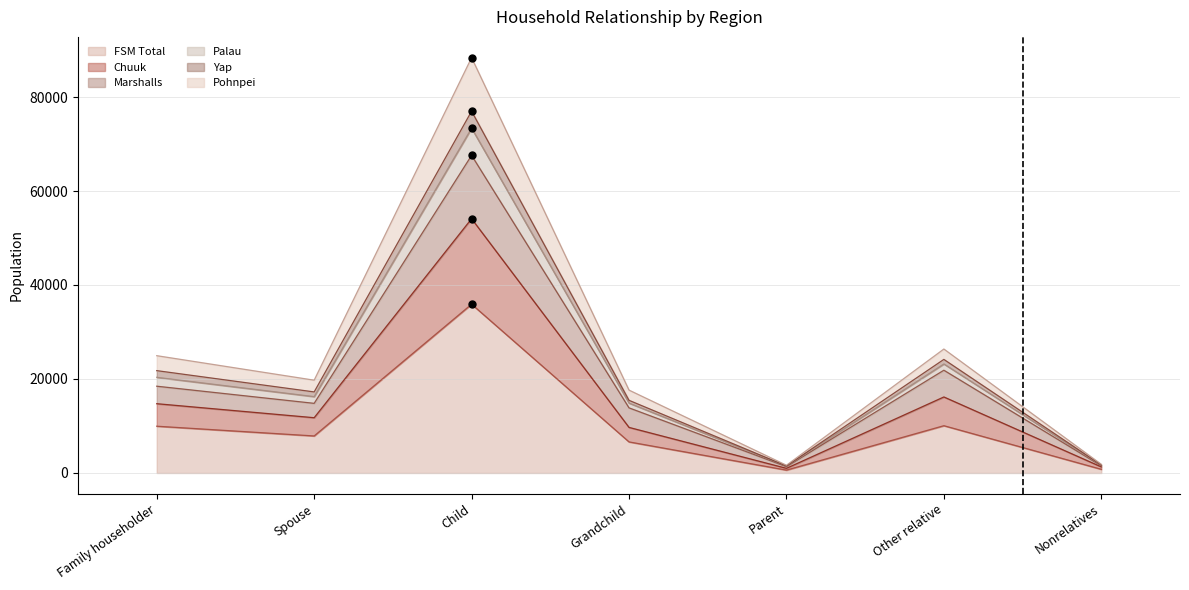

Which series contains the lowest Y value?

FSM Total